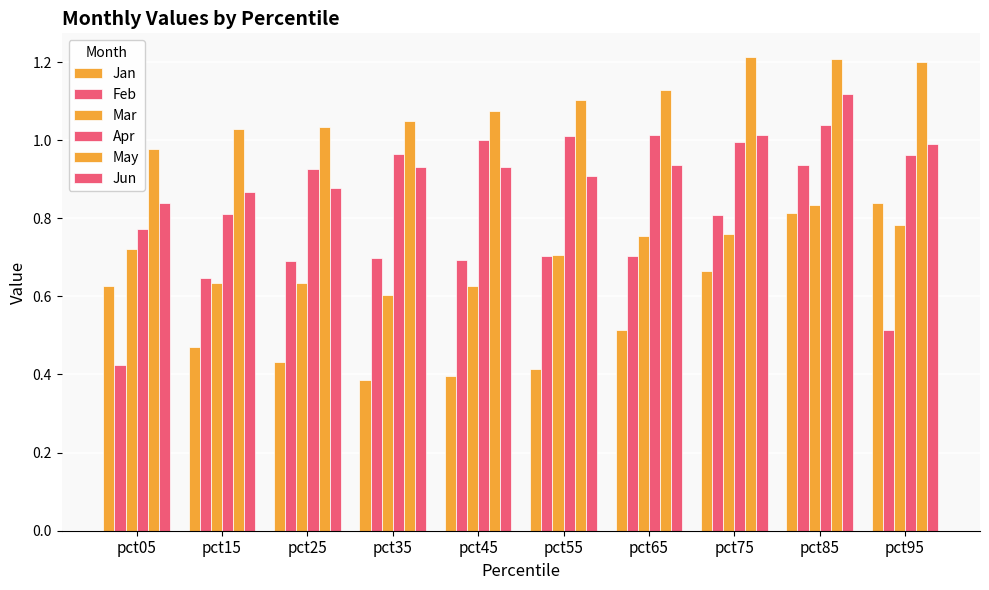

At which label is May closest to 1?

pct05